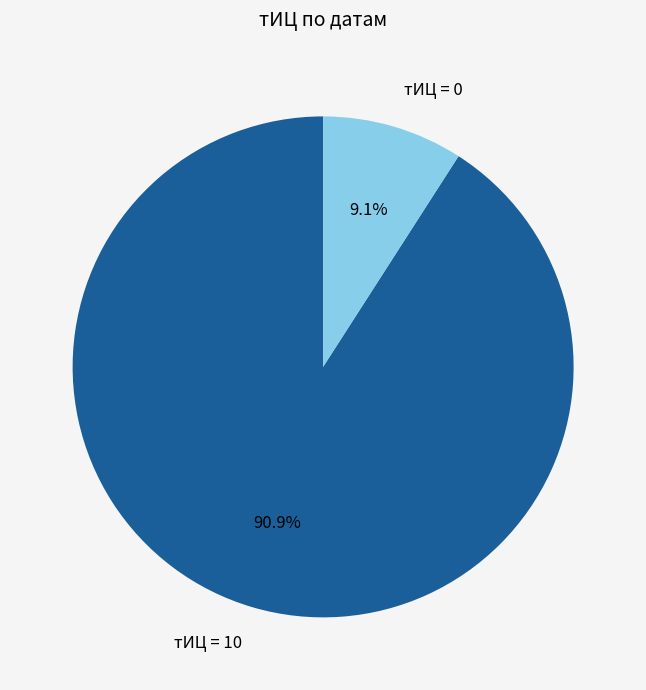

Approximately how many times larger is the value at тИЦ = 10 compared to тИЦ = 0?

10.0